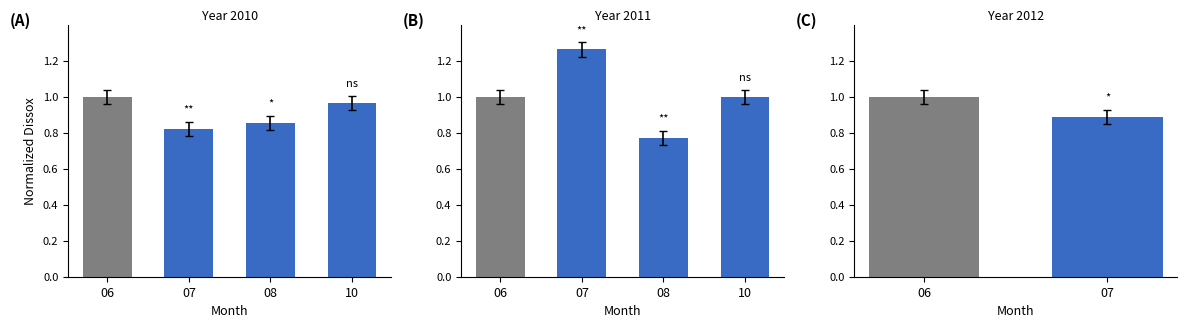

What is the average value?

0.9